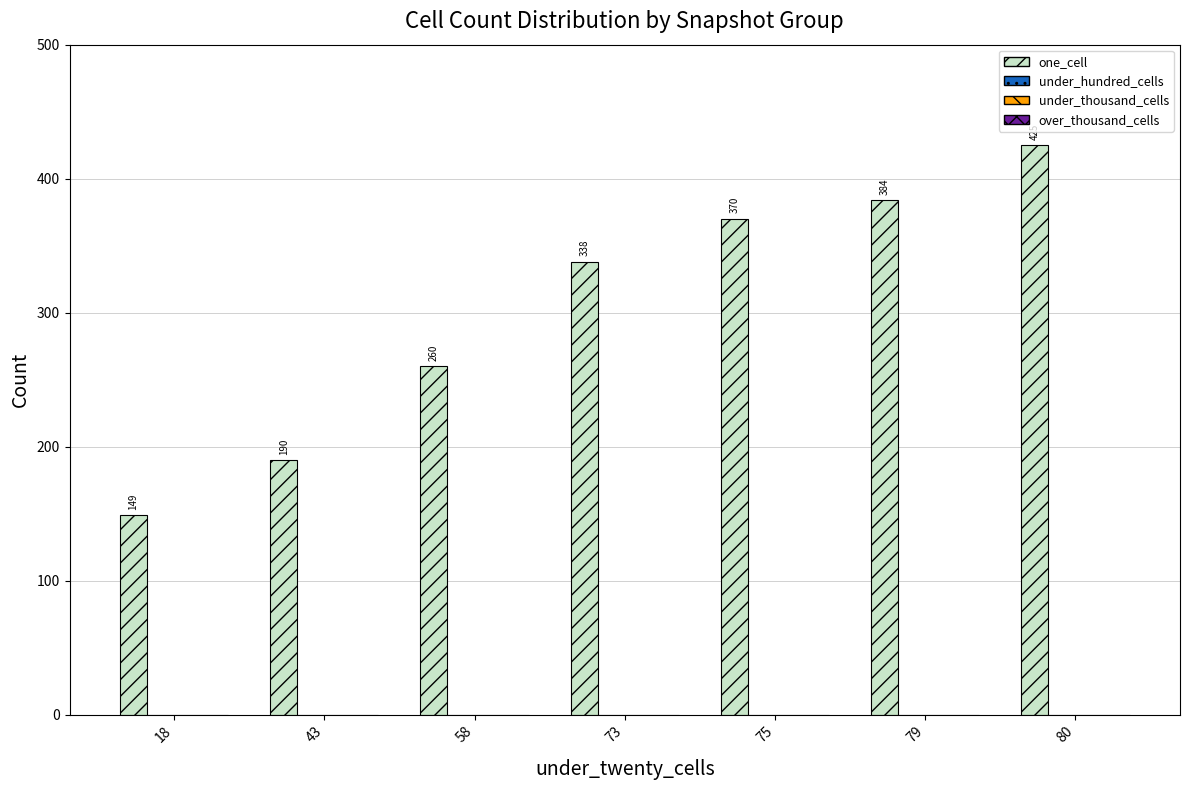

What is the value of the 2nd bar from the left?

190